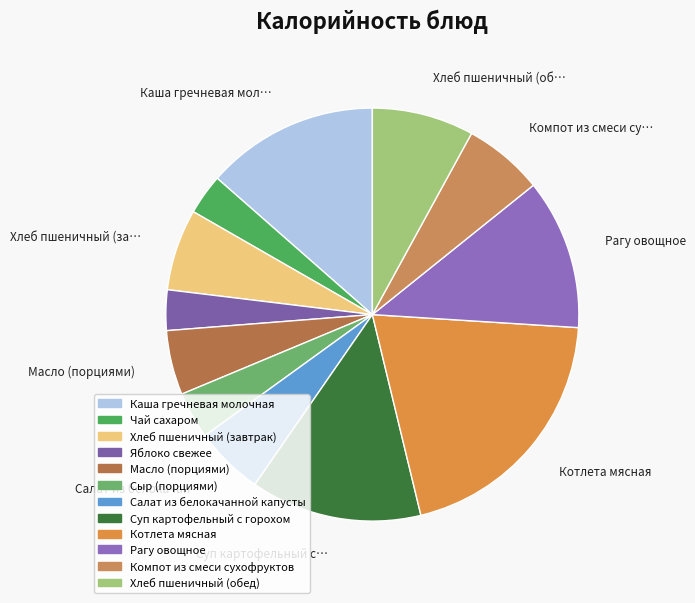

To the nearest percent, what percentage of the pie is Суп картофельный с горохом?

13%